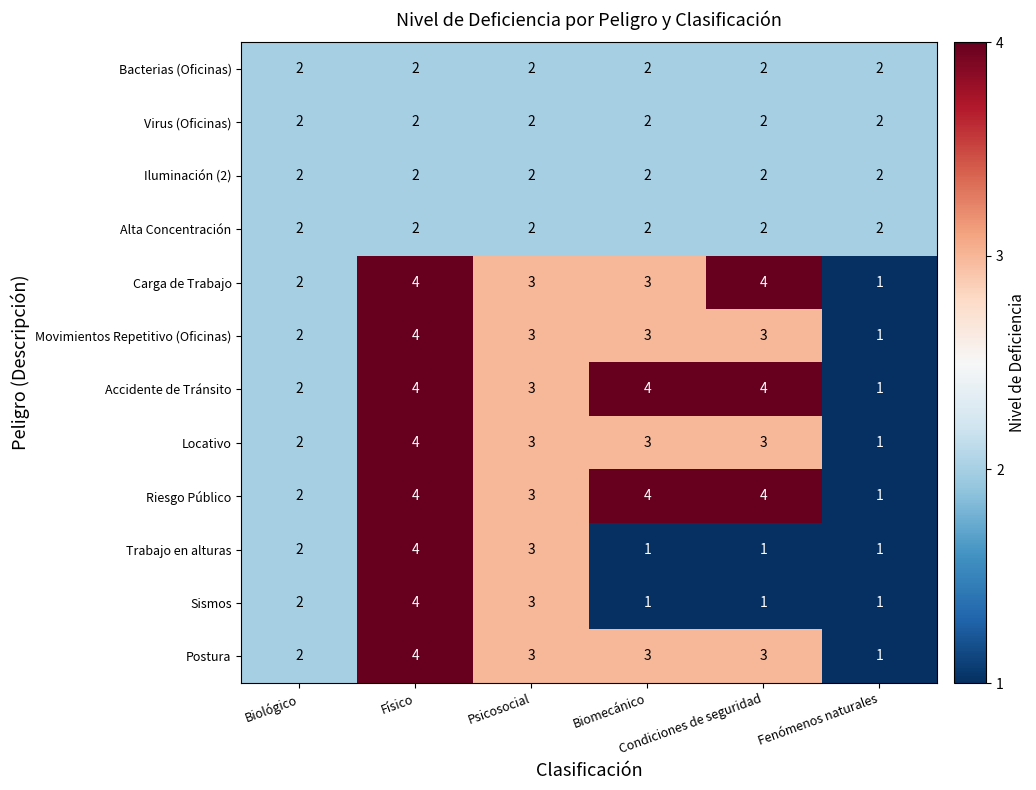

What is the greatest value displayed?

4